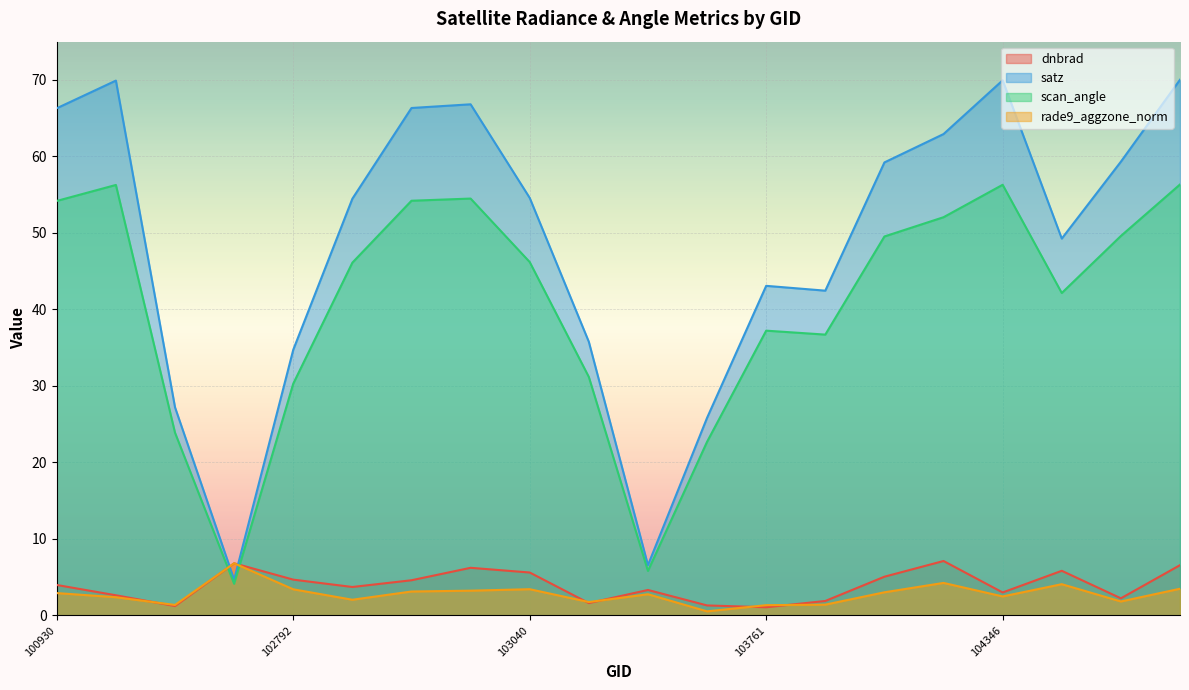

What is the value of the dnbrad point at the 2nd from the left?

2.6